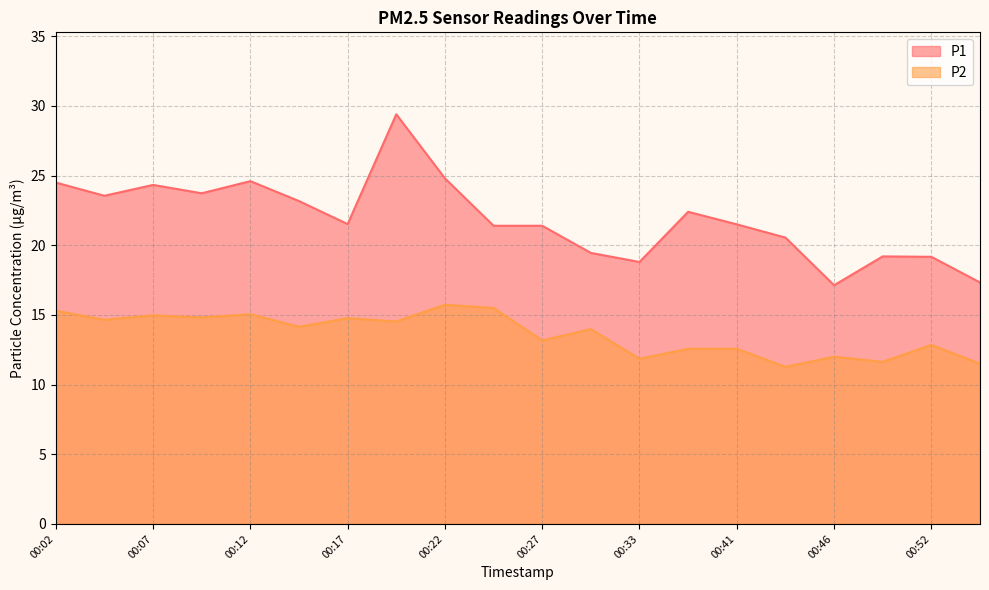

The P1 series shows 29.9 at 00:54. True or false?

False